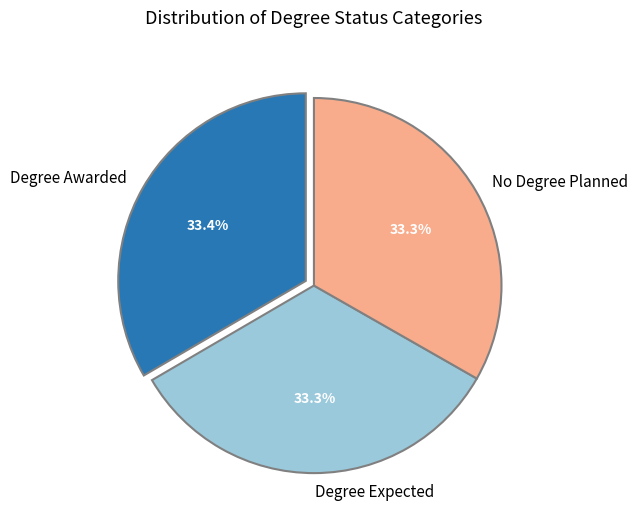

Approximately how many times larger is the value at Degree Expected compared to No Degree Planned?

1.0